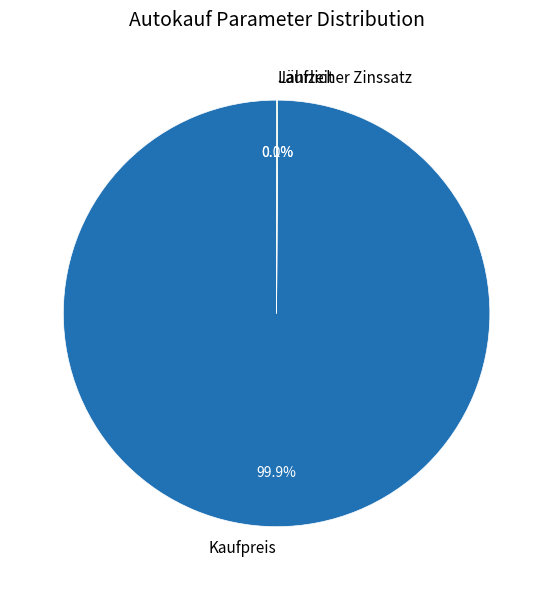

Is there a majority slice in this chart?

Yes